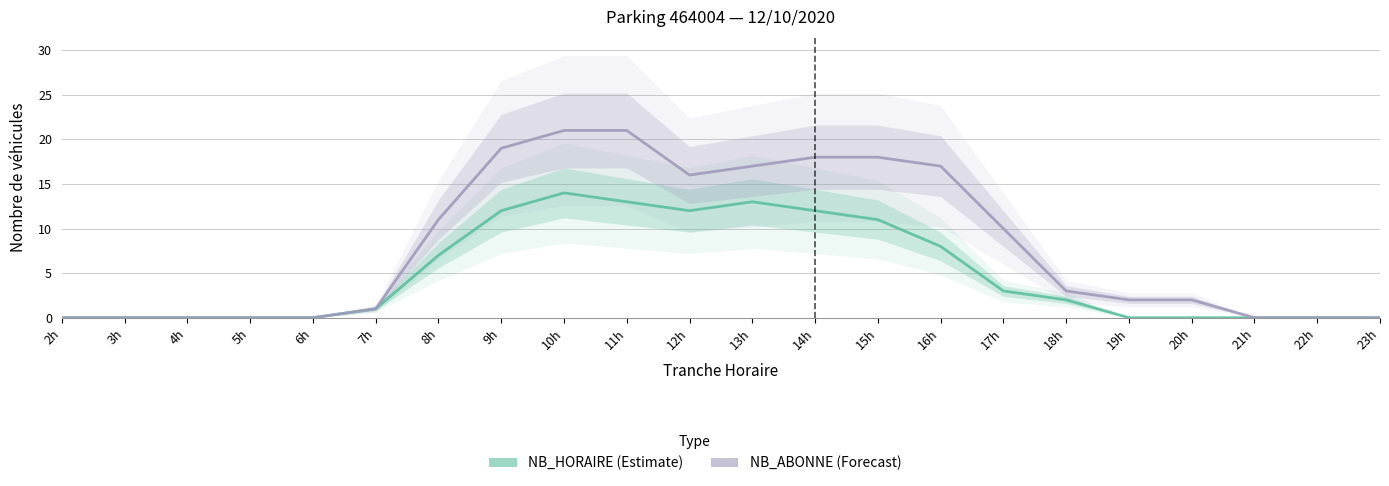

At 16h, list the series in order from smallest to largest.

NB_HORAIRE, NB_ABONNE